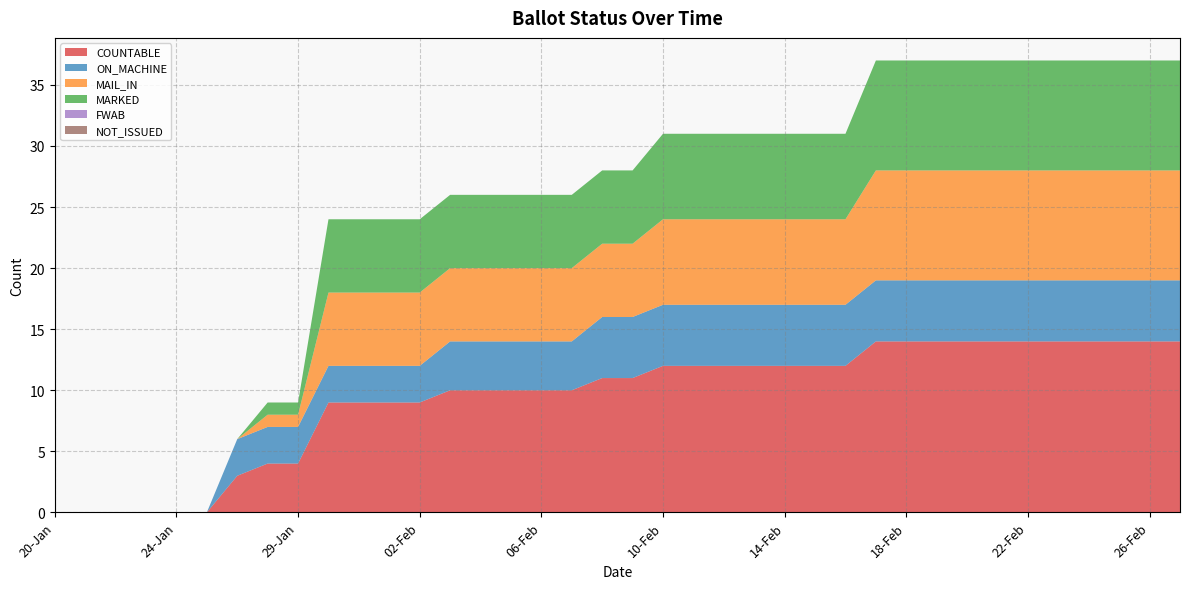

Reading right to left, list all the values displayed in this chart.

COUNTABLE: 27-Feb=14	26-Feb=14	25-Feb=14	24-Feb=14	23-Feb=14	22-Feb=14	21-Feb=14	20-Feb=14	19-Feb=14	18-Feb=14	17-Feb=14	16-Feb=12	15-Feb=12	14-Feb=12	13-Feb=12	12-Feb=12	11-Feb=12	10-Feb=12	09-Feb=11	08-Feb=11	07-Feb=10	06-Feb=10	05-Feb=10	04-Feb=10	03-Feb=10	02-Feb=9	01-Feb=9	31-Jan=9	30-Jan=9	29-Jan=4	27-Jan=4	26-Jan=3	25-Jan=0	24-Jan=0	23-Jan=0	22-Jan=0	21-Jan=0	20-Jan=0
ON_MACHINE: 27-Feb=5	26-Feb=5	25-Feb=5	24-Feb=5	23-Feb=5	22-Feb=5	21-Feb=5	20-Feb=5	19-Feb=5	18-Feb=5	17-Feb=5	16-Feb=5	15-Feb=5	14-Feb=5	13-Feb=5	12-Feb=5	11-Feb=5	10-Feb=5	09-Feb=5	08-Feb=5	07-Feb=4	06-Feb=4	05-Feb=4	04-Feb=4	03-Feb=4	02-Feb=3	01-Feb=3	31-Jan=3	30-Jan=3	29-Jan=3	27-Jan=3	26-Jan=3	25-Jan=0	24-Jan=0	23-Jan=0	22-Jan=0	21-Jan=0	20-Jan=0
MAIL_IN: 27-Feb=9	26-Feb=9	25-Feb=9	24-Feb=9	23-Feb=9	22-Feb=9	21-Feb=9	20-Feb=9	19-Feb=9	18-Feb=9	17-Feb=9	16-Feb=7	15-Feb=7	14-Feb=7	13-Feb=7	12-Feb=7	11-Feb=7	10-Feb=7	09-Feb=6	08-Feb=6	07-Feb=6	06-Feb=6	05-Feb=6	04-Feb=6	03-Feb=6	02-Feb=6	01-Feb=6	31-Jan=6	30-Jan=6	29-Jan=1	27-Jan=1	26-Jan=0	25-Jan=0	24-Jan=0	23-Jan=0	22-Jan=0	21-Jan=0	20-Jan=0
MARKED: 27-Feb=9	26-Feb=9	25-Feb=9	24-Feb=9	23-Feb=9	22-Feb=9	21-Feb=9	20-Feb=9	19-Feb=9	18-Feb=9	17-Feb=9	16-Feb=7	15-Feb=7	14-Feb=7	13-Feb=7	12-Feb=7	11-Feb=7	10-Feb=7	09-Feb=6	08-Feb=6	07-Feb=6	06-Feb=6	05-Feb=6	04-Feb=6	03-Feb=6	02-Feb=6	01-Feb=6	31-Jan=6	30-Jan=6	29-Jan=1	27-Jan=1	26-Jan=0	25-Jan=0	24-Jan=0	23-Jan=0	22-Jan=0	21-Jan=0	20-Jan=0
FWAB: 27-Feb=0	26-Feb=0	25-Feb=0	24-Feb=0	23-Feb=0	22-Feb=0	21-Feb=0	20-Feb=0	19-Feb=0	18-Feb=0	17-Feb=0	16-Feb=0	15-Feb=0	14-Feb=0	13-Feb=0	12-Feb=0	11-Feb=0	10-Feb=0	09-Feb=0	08-Feb=0	07-Feb=0	06-Feb=0	05-Feb=0	04-Feb=0	03-Feb=0	02-Feb=0	01-Feb=0	31-Jan=0	30-Jan=0	29-Jan=0	27-Jan=0	26-Jan=0	25-Jan=0	24-Jan=0	23-Jan=0	22-Jan=0	21-Jan=0	20-Jan=0
NOT_ISSUED: 27-Feb=0	26-Feb=0	25-Feb=0	24-Feb=0	23-Feb=0	22-Feb=0	21-Feb=0	20-Feb=0	19-Feb=0	18-Feb=0	17-Feb=0	16-Feb=0	15-Feb=0	14-Feb=0	13-Feb=0	12-Feb=0	11-Feb=0	10-Feb=0	09-Feb=0	08-Feb=0	07-Feb=0	06-Feb=0	05-Feb=0	04-Feb=0	03-Feb=0	02-Feb=0	01-Feb=0	31-Jan=0	30-Jan=0	29-Jan=0	27-Jan=0	26-Jan=0	25-Jan=0	24-Jan=0	23-Jan=0	22-Jan=0	21-Jan=0	20-Jan=0